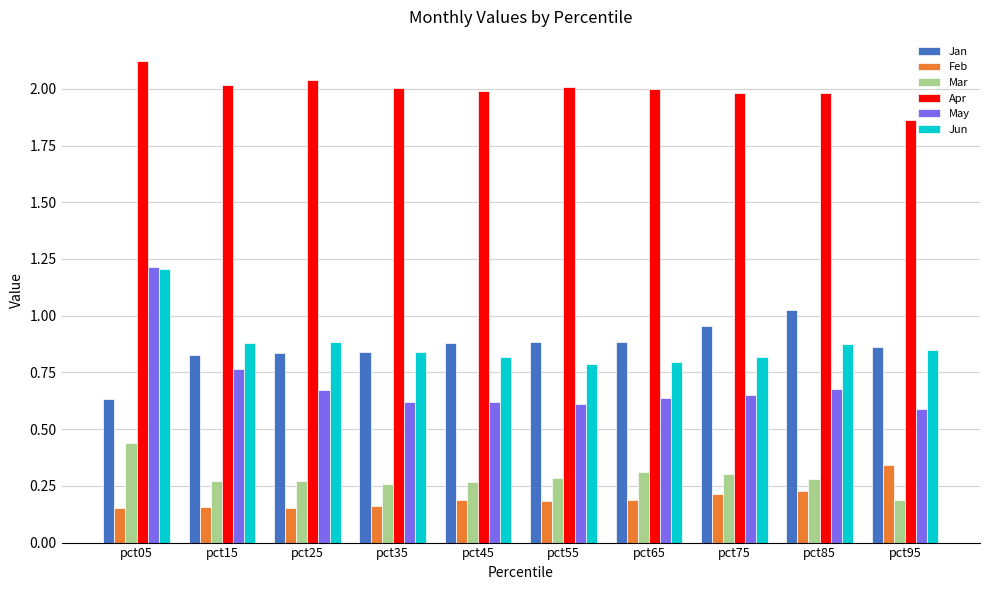

Is the value of Apr at pct55 greater than the value of Mar at pct35?

Yes